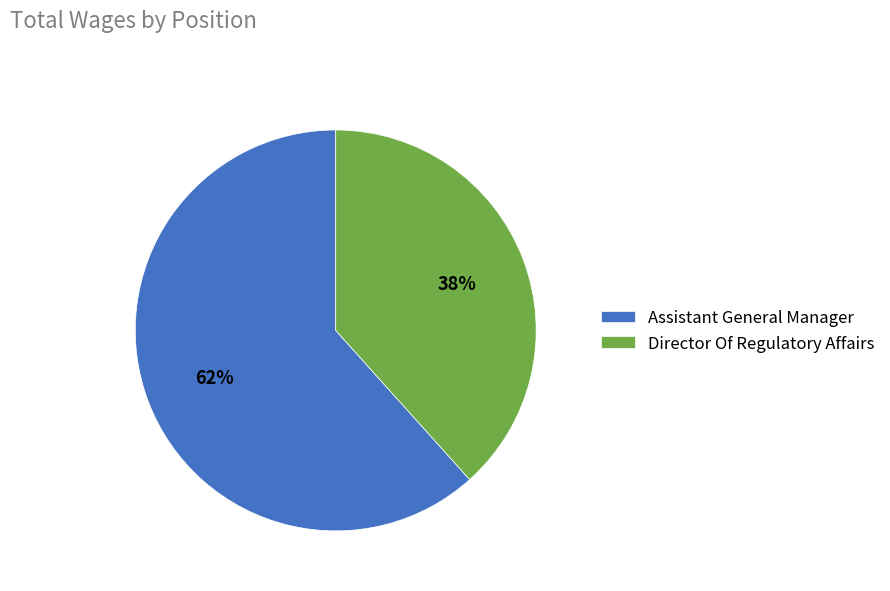

To the nearest percent, what portion does Director Of Regulatory Affairs represent?

38%